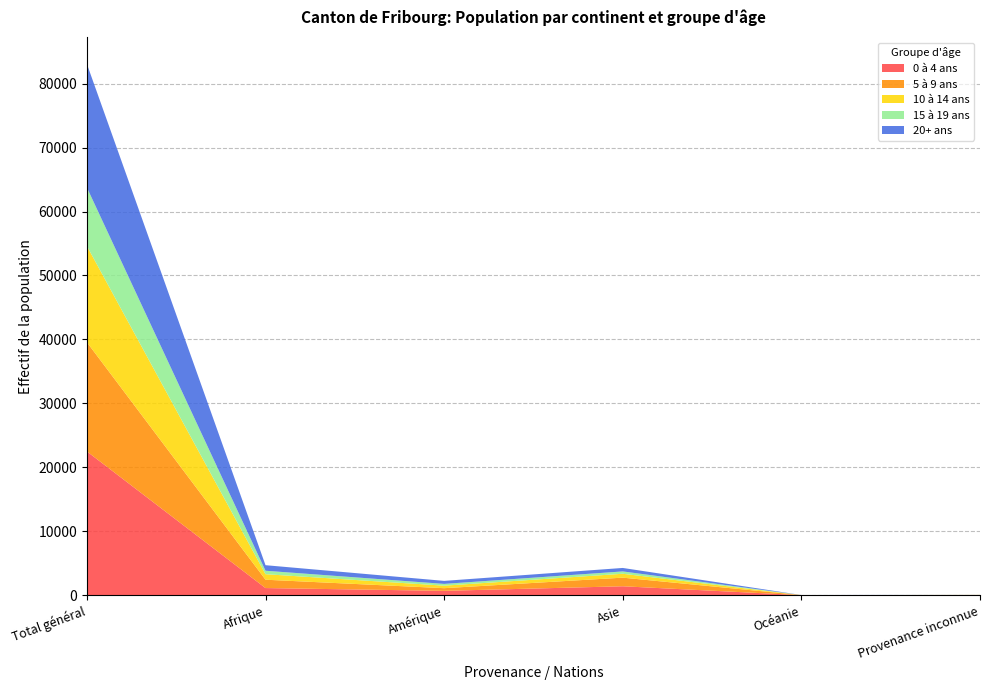

Reading left to right, extract all data points from this chart.

0 à 4 ans: Total général=22488	Afrique=1123	Amérique=688	Asie=1403	Océanie=14	Provenance inconnue=27
5 à 9 ans: Total général=17074	Afrique=1305	Amérique=416	Asie=1348	Océanie=7	Provenance inconnue=18
10 à 14 ans: Total général=15040	Afrique=862	Amérique=393	Asie=607	Océanie=3	Provenance inconnue=7
15 à 19 ans: Total général=9153	Afrique=541	Amérique=277	Asie=367	Océanie=2	Provenance inconnue=4
20+ ans: Total général=19322	Afrique=868	Amérique=472	Asie=543	Océanie=10	Provenance inconnue=4